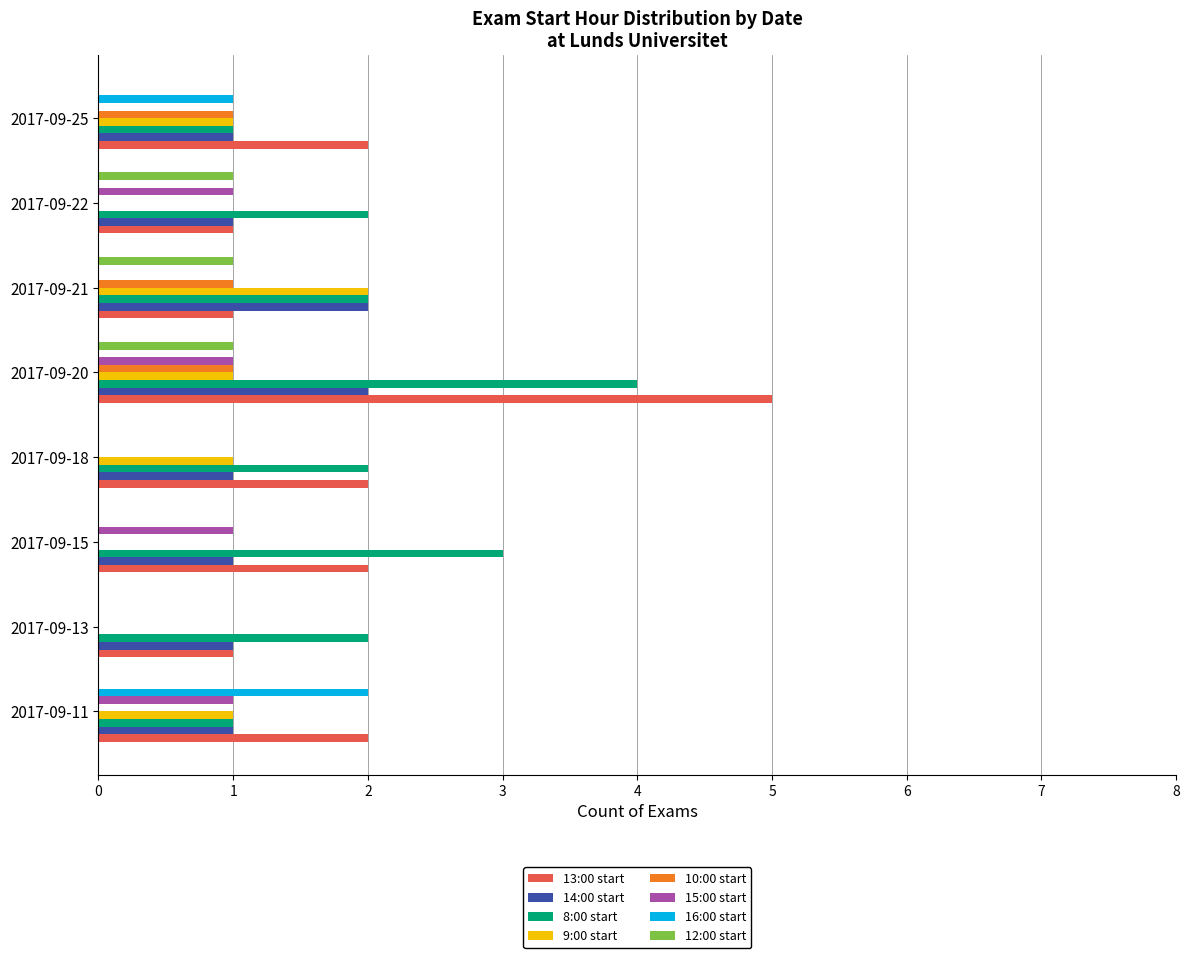

Which category has the highest value in the 13:00 start series?

2017-09-20